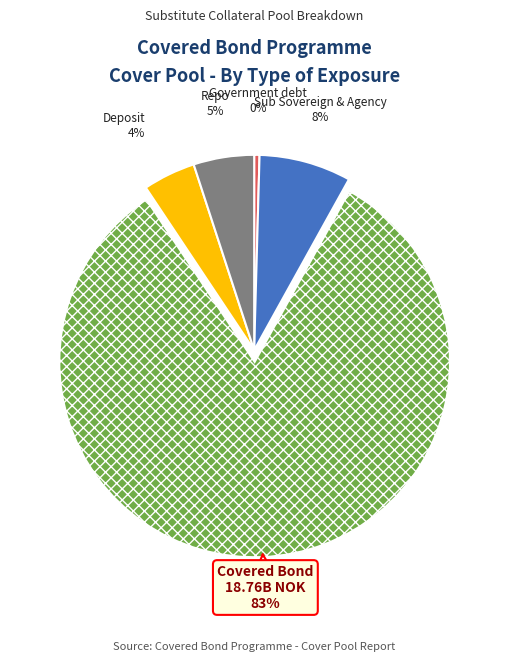

Is it true that Government debt is 13% of the pie?

False